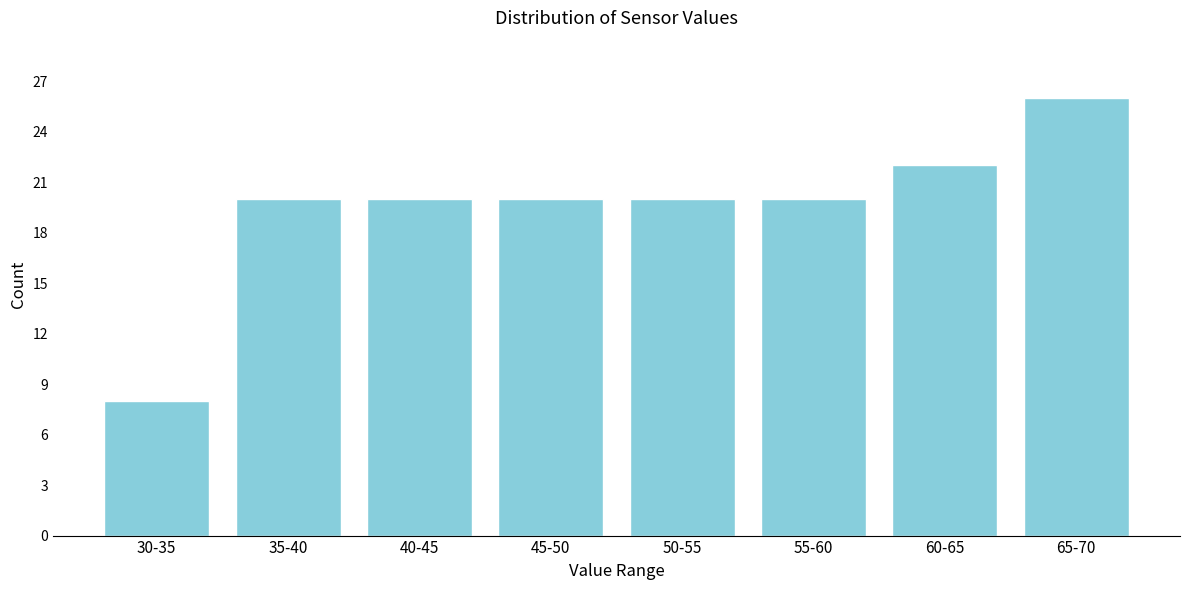

Reading left to right, what are all the values shown in this chart?

8	20	20	20	20	20	22	26